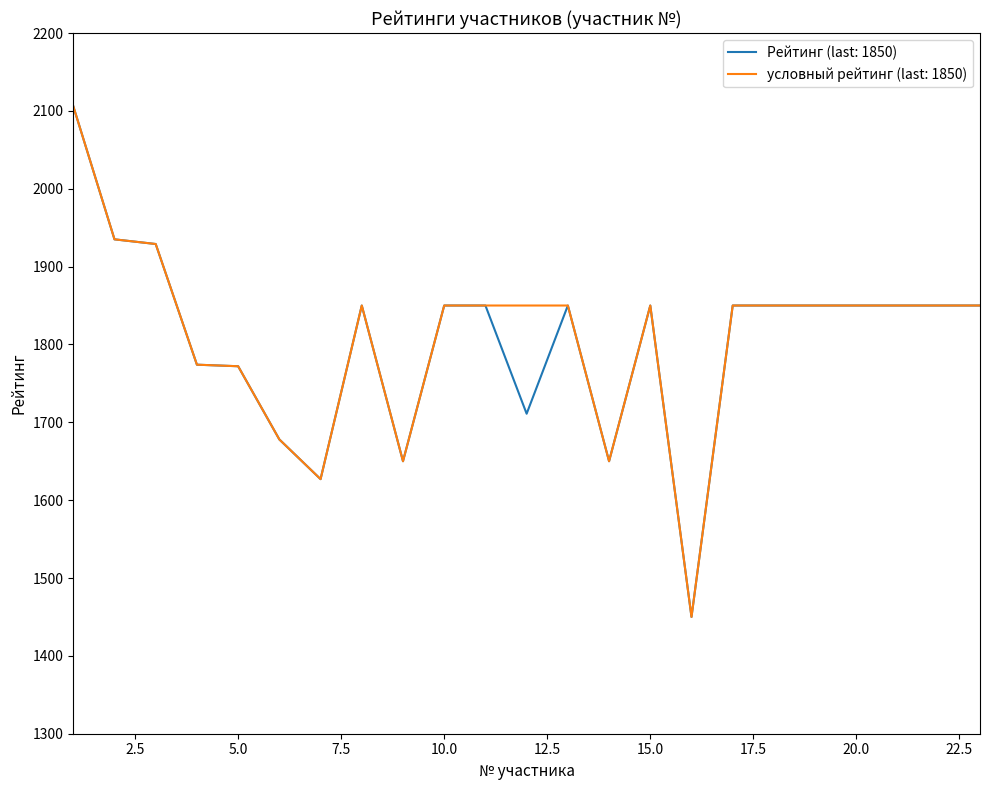

What is the minimum value shown in the chart?

1450